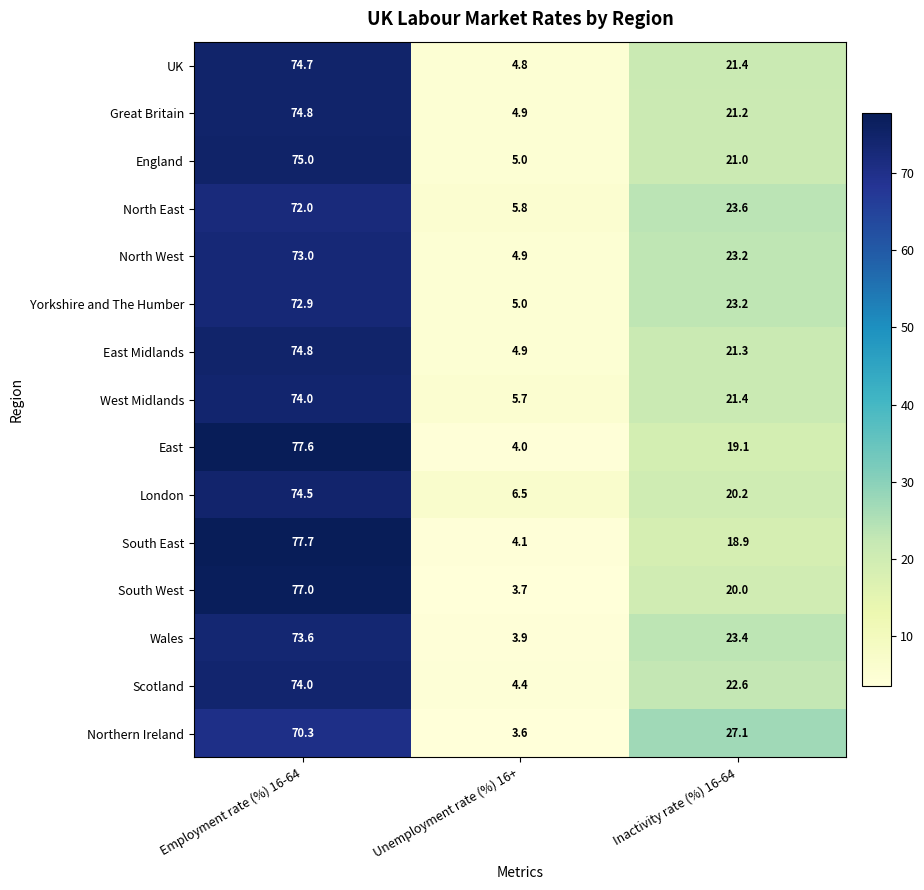

What is the difference between the maximum and minimum values in the West Midlands series?

68.3